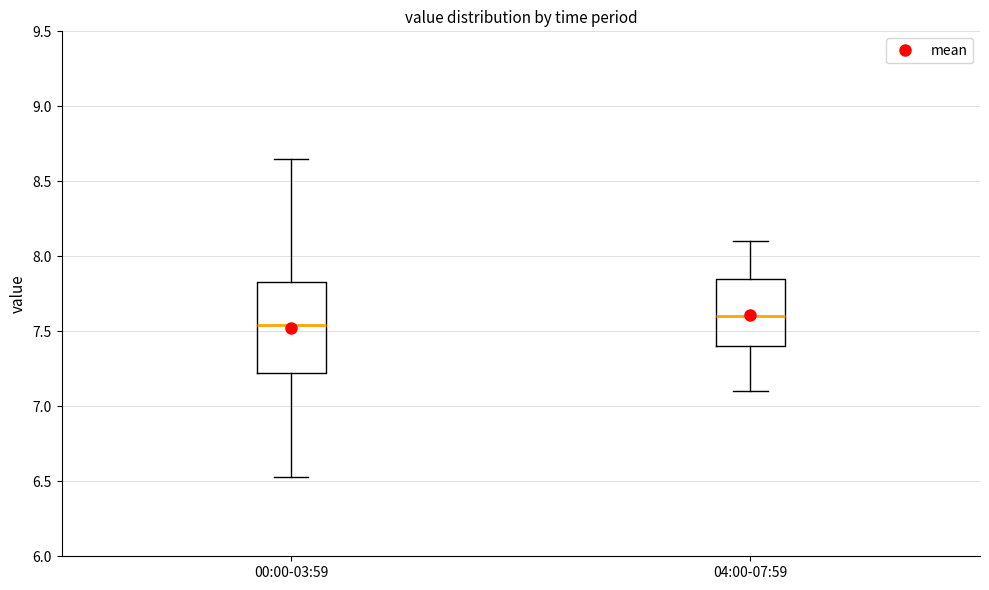

Where does the median line of the box for 00:00-03:59 sit on the y-axis? The values are not printed on the chart, so give them approximately, as read against the axis.

7.55